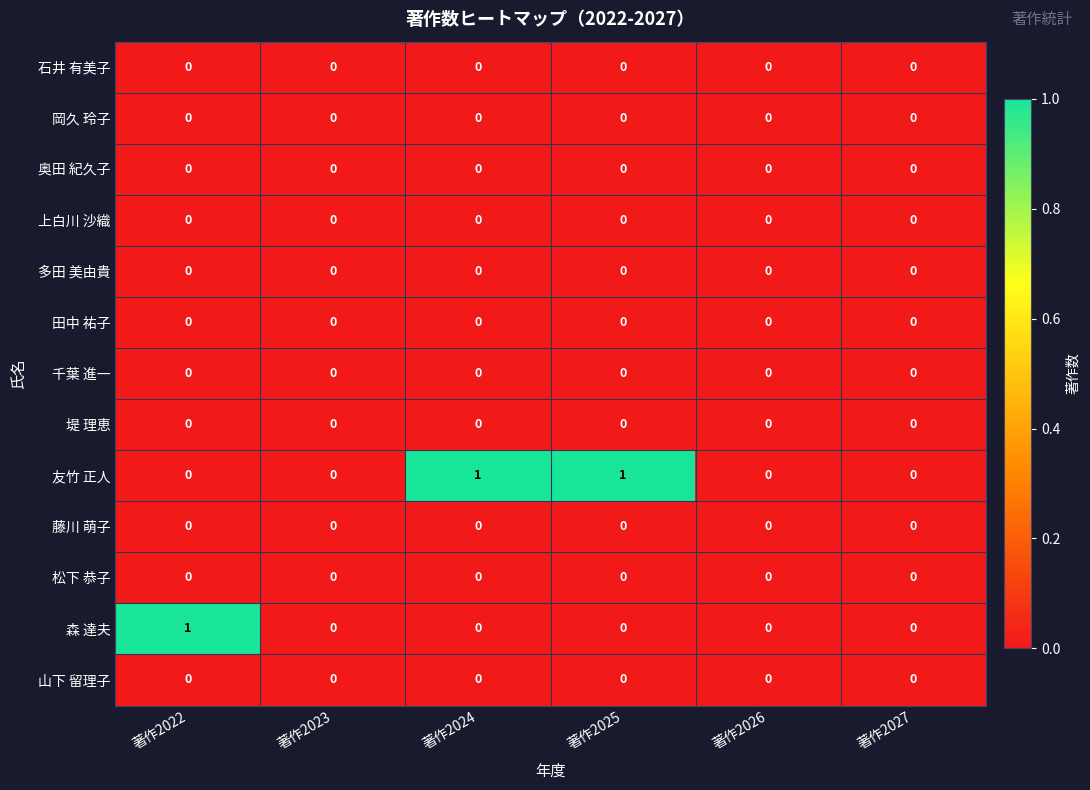

Which series changed the most between 著作2025 and 著作2027?

友竹 正人